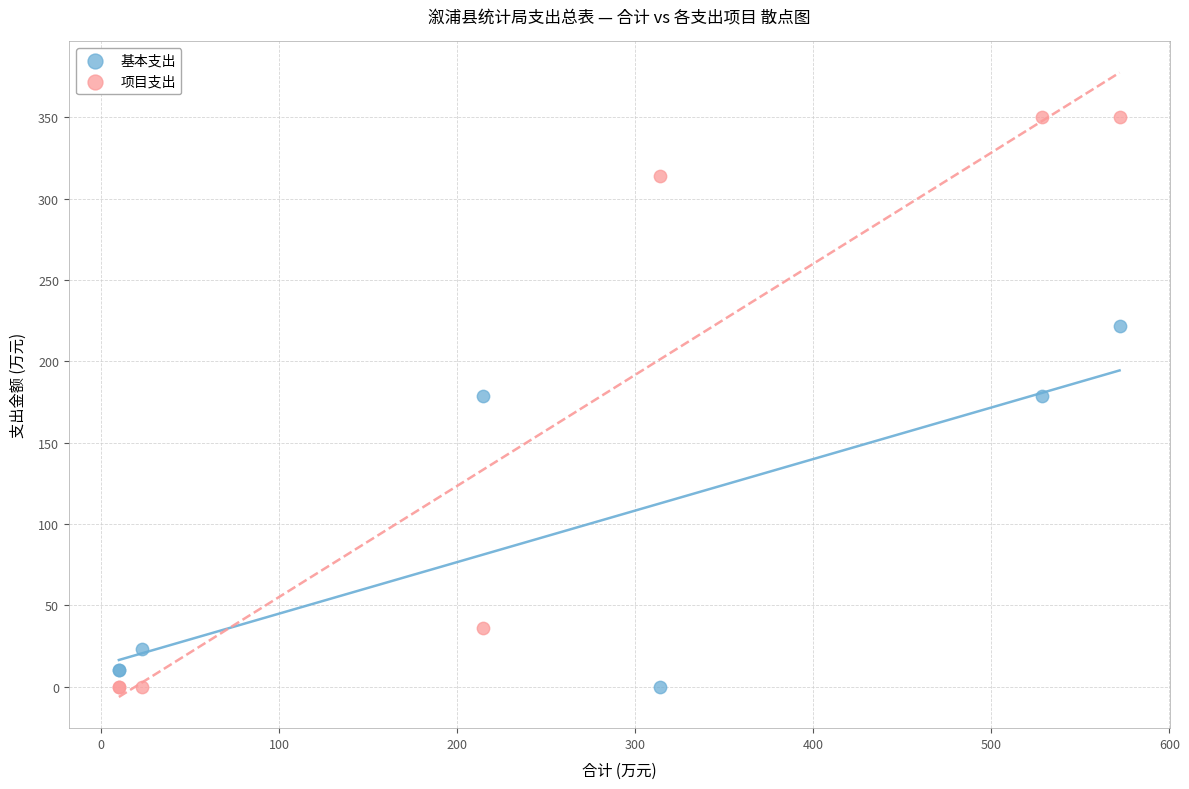

Which series reaches the maximum Y coordinate?

项目支出